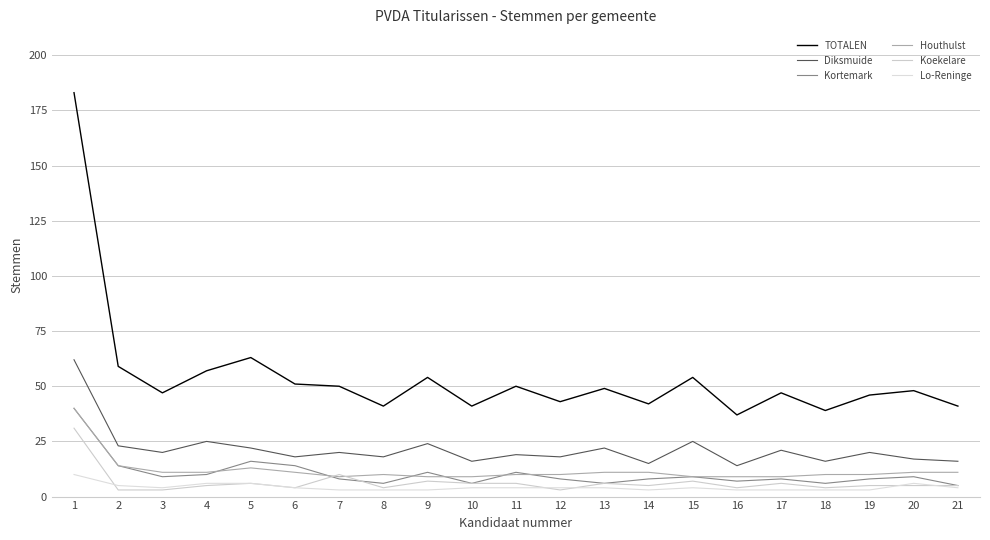

Is it true that Lo-Reninge equals 3 at 7?

True